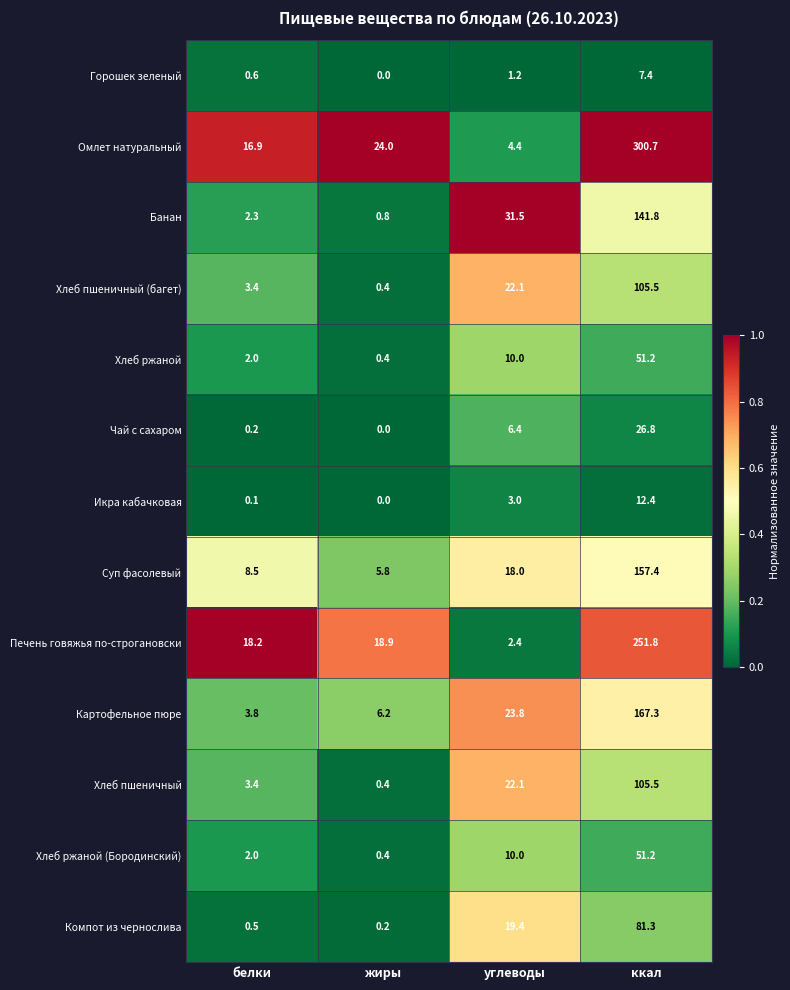

The Икра кабачковая series shows 0.0 at жиры. True or false?

True